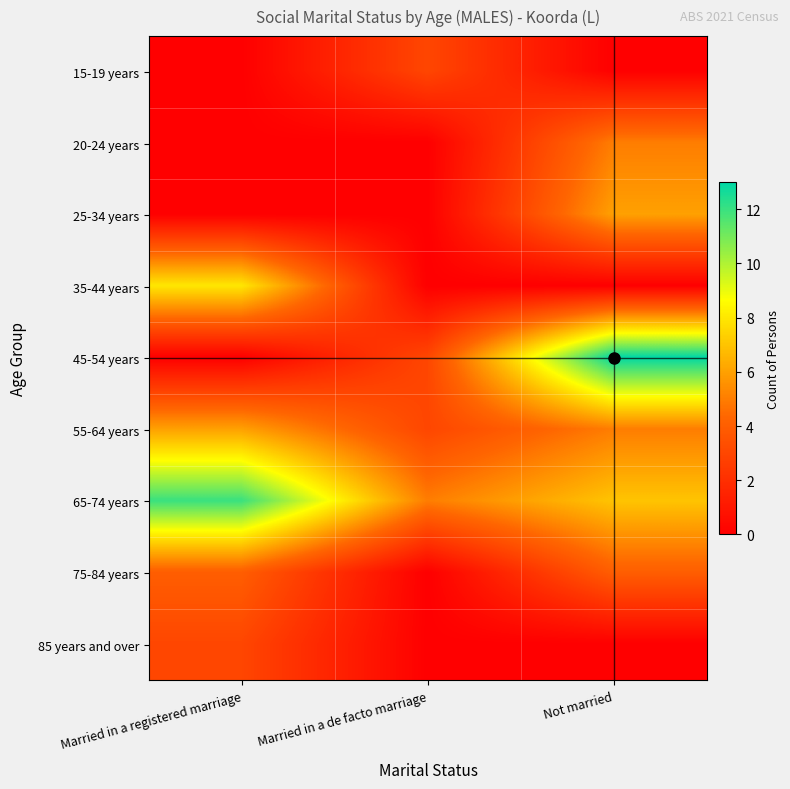

Which category has the lowest value across all series?

Married in a registered marriage